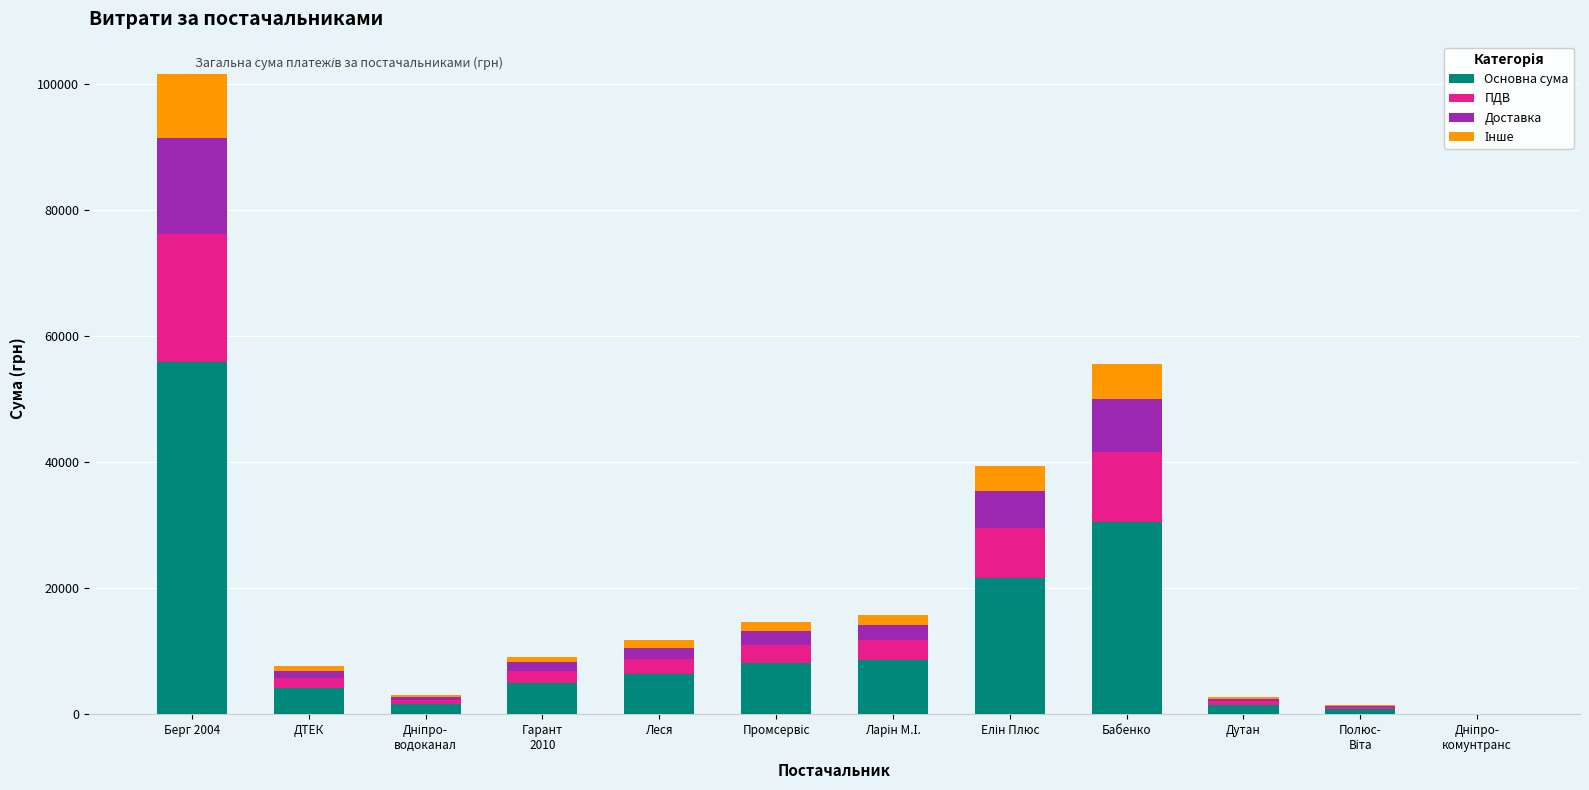

At which category is the sum across all series the highest?

Берг 2004